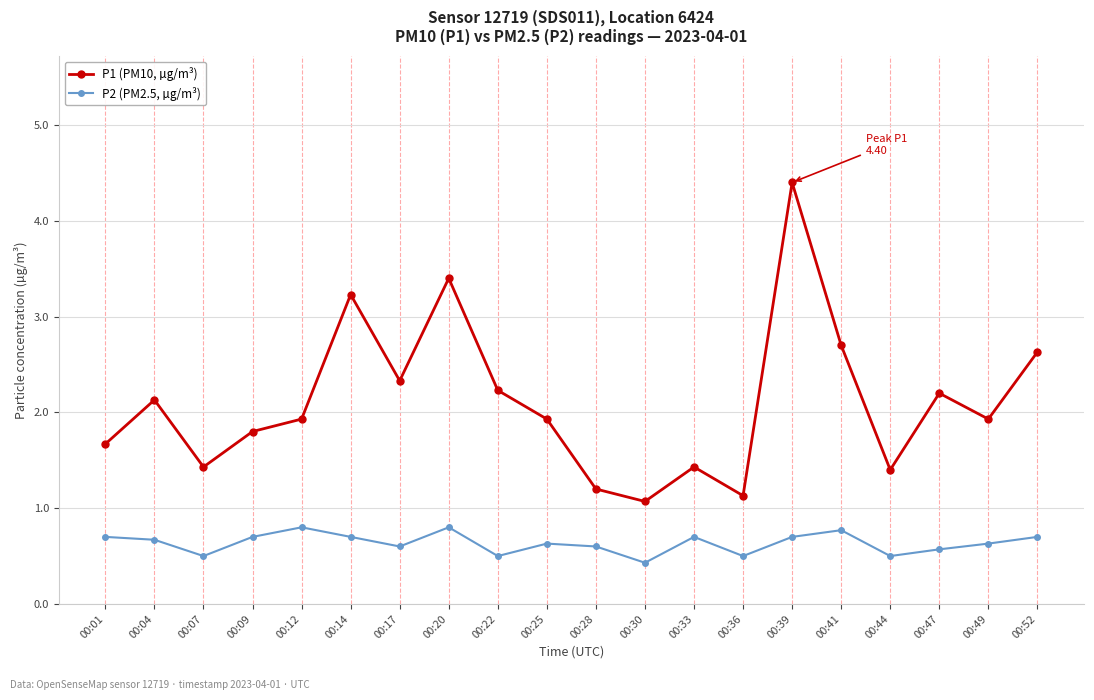

True or false: P1 (PM10, µg/m³) and P2 (PM2.5, µg/m³) intersect in this chart.

False